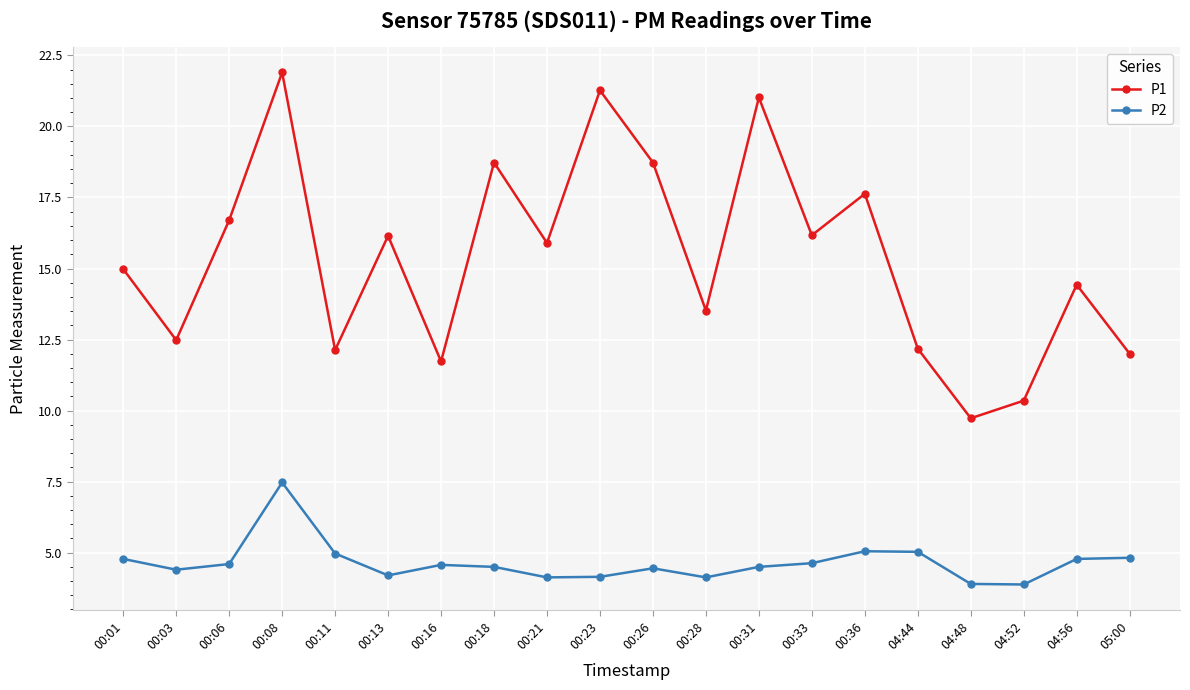

Is it true that P1 equals 16.7 at 00:06?

True